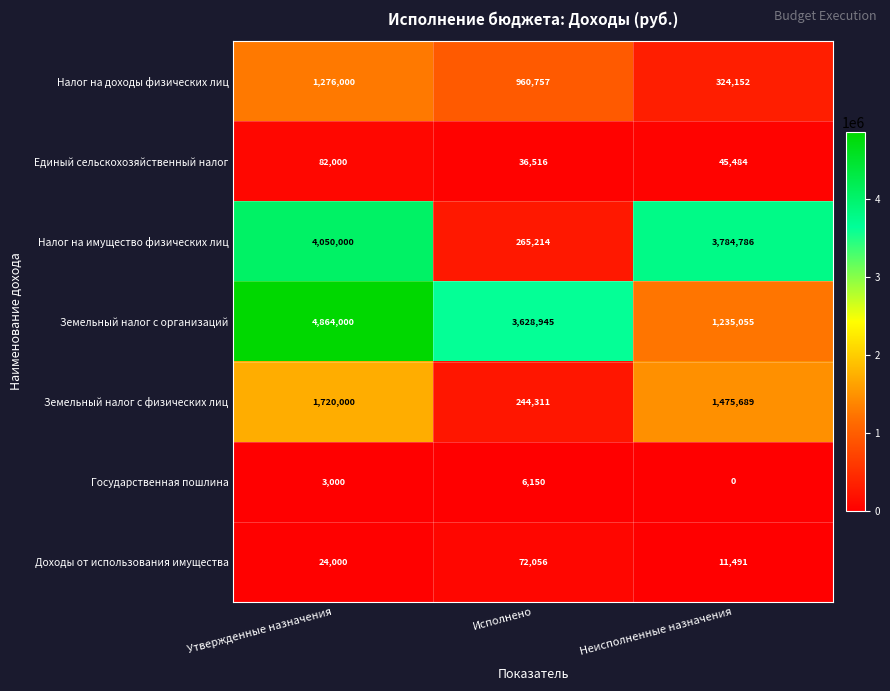

Reading right to left, extract all data points from this chart.

Налог на доходы физических лиц: Неисполненные назначения=324152	Исполнено=960757	Утвержденные назначения=1276000
Единый сельскохозяйственный налог: Неисполненные назначения=45484	Исполнено=36516	Утвержденные назначения=82000
Налог на имущество физических лиц: Неисполненные назначения=3784786	Исполнено=265214	Утвержденные назначения=4050000
Земельный налог с организаций: Неисполненные назначения=1235055	Исполнено=3628945	Утвержденные назначения=4864000
Земельный налог с физических лиц: Неисполненные назначения=1475689	Исполнено=244311	Утвержденные назначения=1720000
Государственная пошлина: Неисполненные назначения=0	Исполнено=6150	Утвержденные назначения=3000
Доходы от использования имущества: Неисполненные назначения=11491	Исполнено=72056	Утвержденные назначения=24000